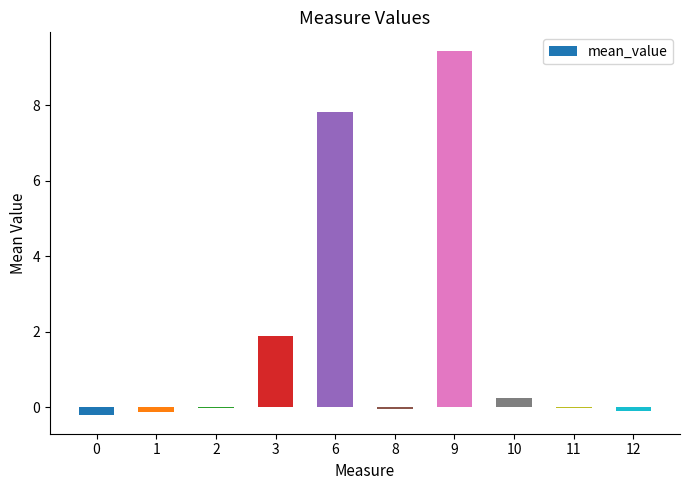

What is the minimum value shown in the chart?

-0.2